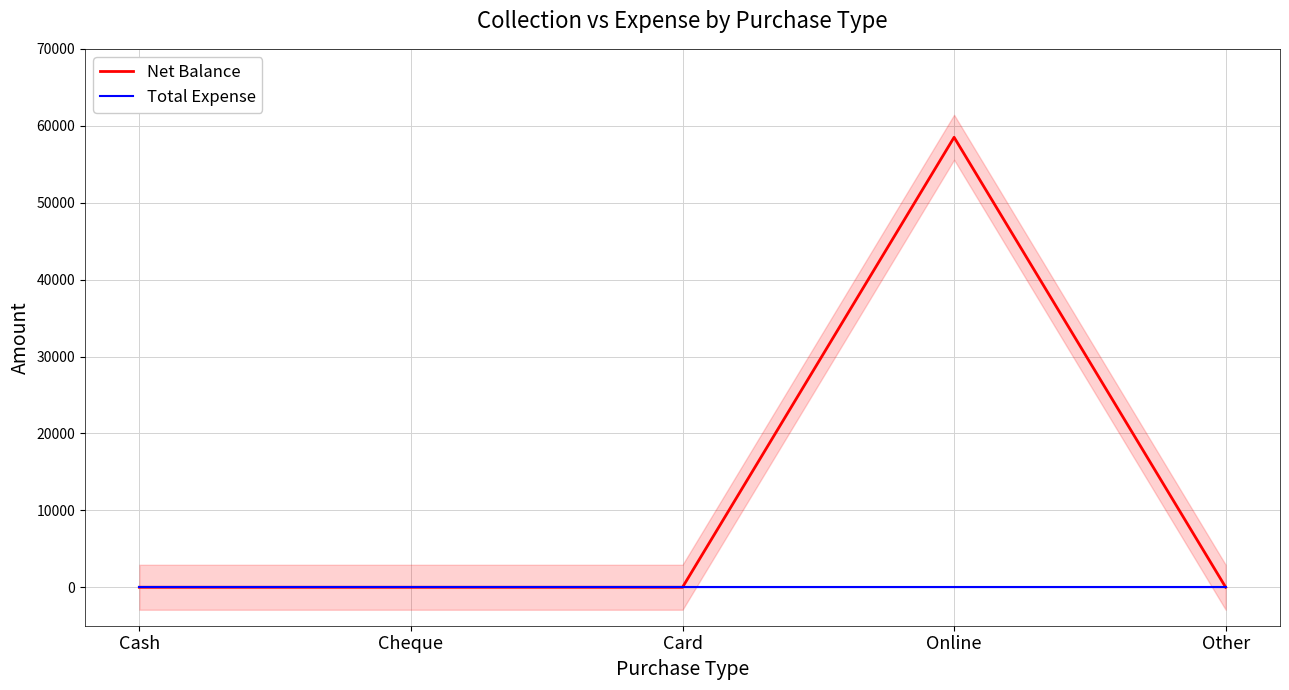

True or false: Total Expense has more than 1 interior local peaks.

False